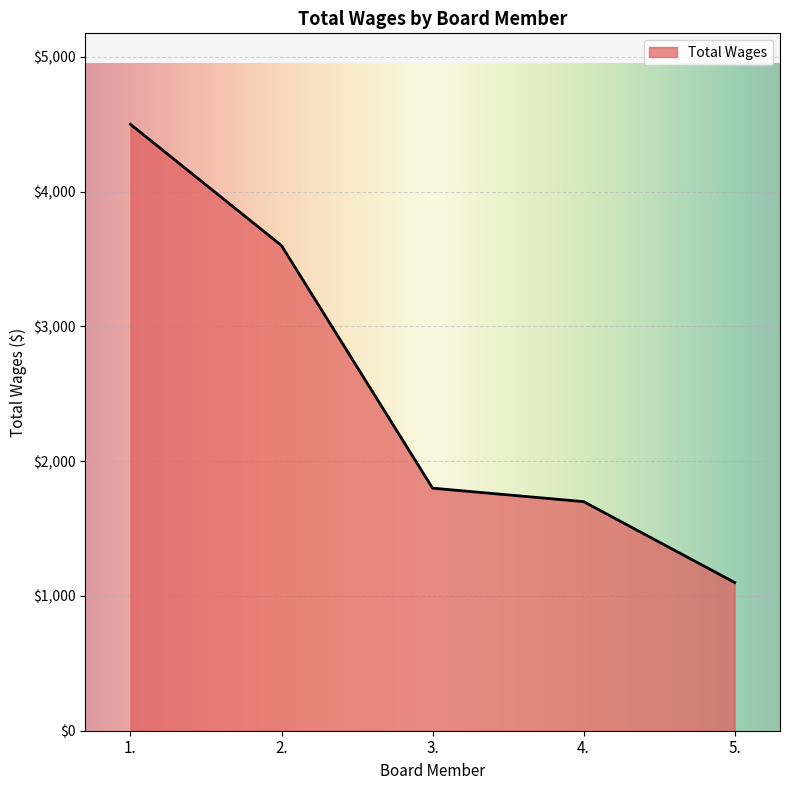

Where does the data first go above 1800?

1.